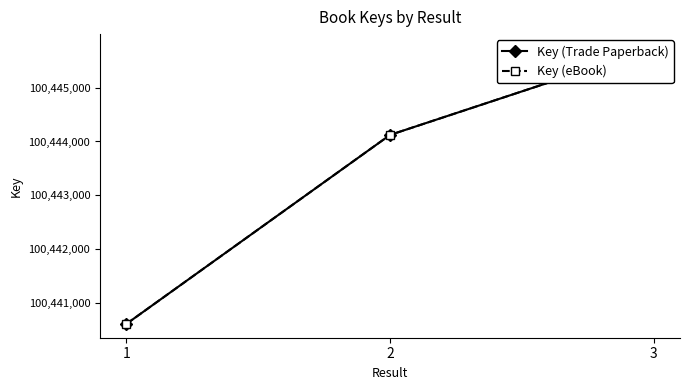

Count the Key (eBook) values in the range 100440606 to 100445741.

3